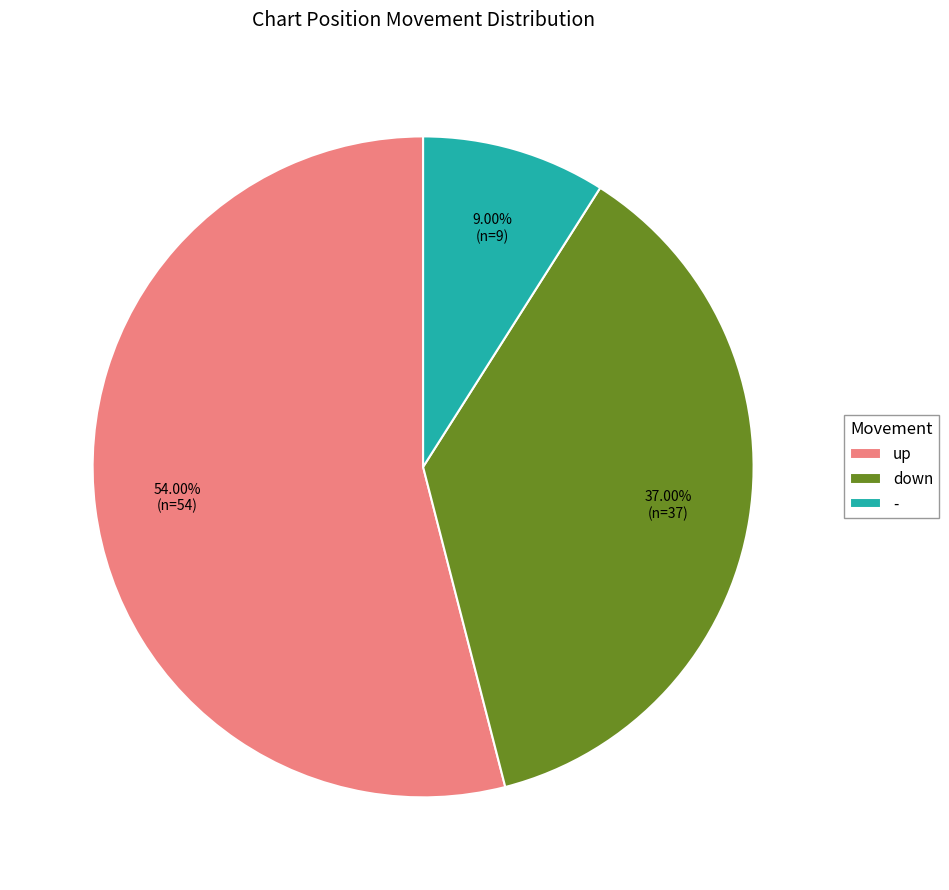

What percentage is NOT represented by -?

91.0%